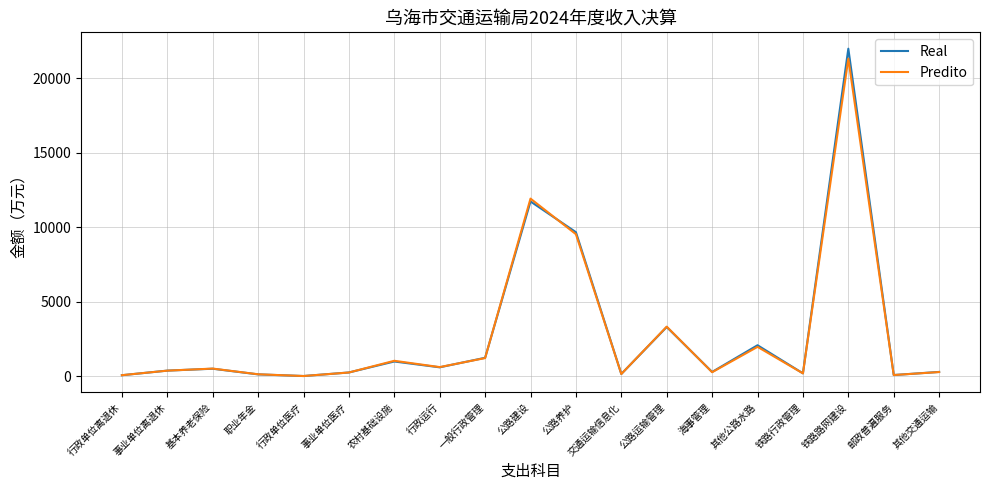

Is this an area chart (filled region under the line)?

No